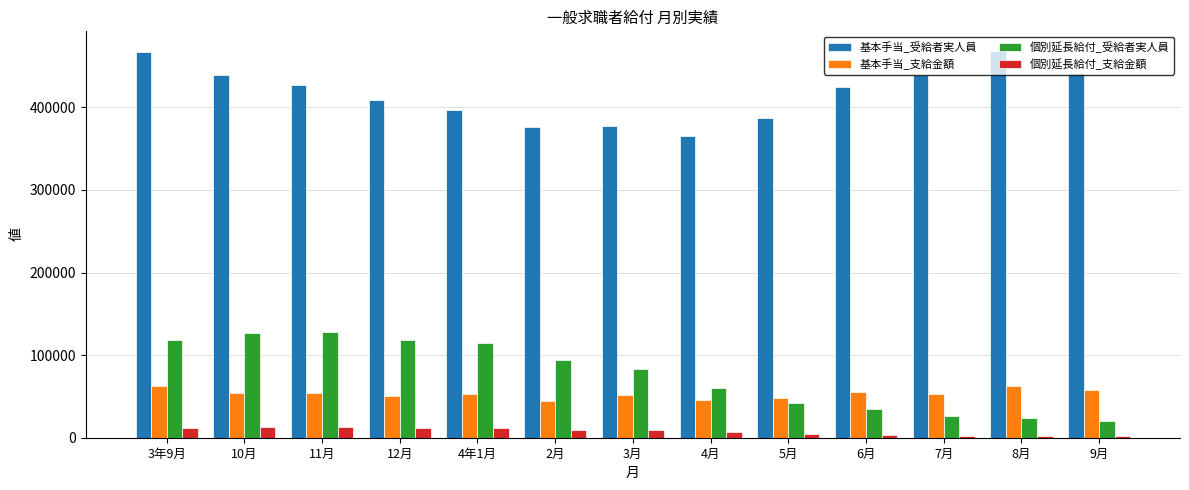

Which series changed the most between 4年1月 and 7月?

個別延長給付_受給者実人員